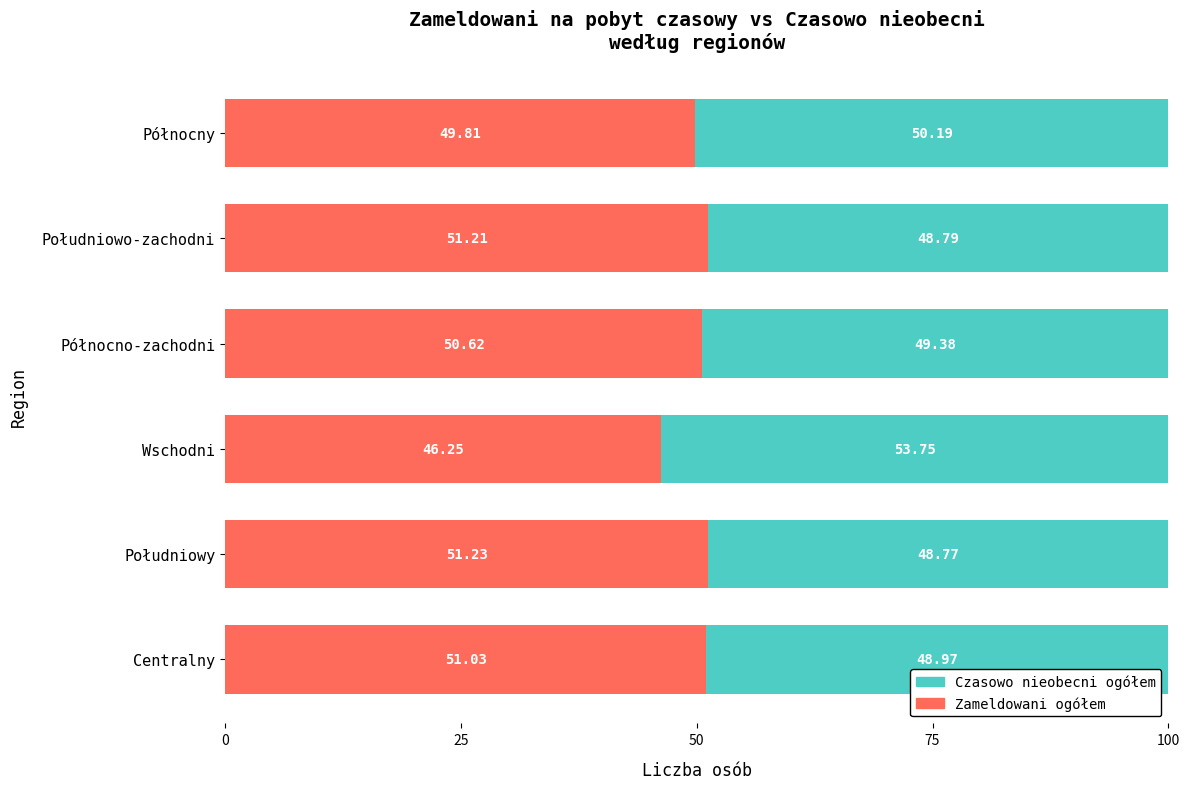

At which label does Zameldowani ogółem reach its minimum?

Wschodni